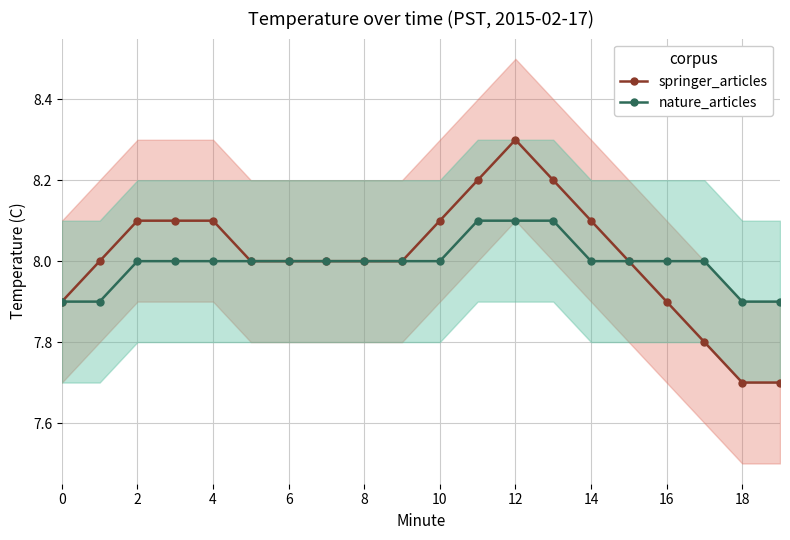

True or false: springer_articles has a value of 10.7 at 10.

False